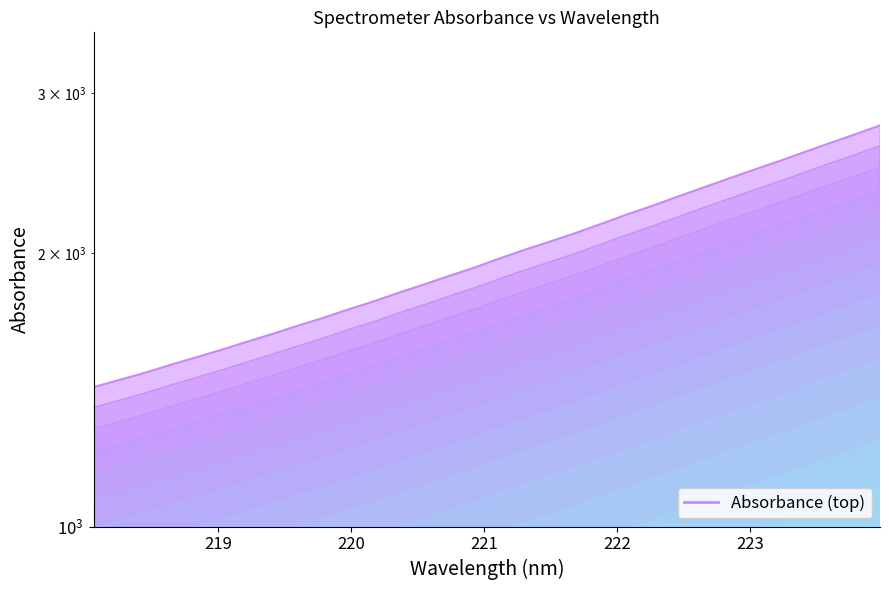

True or false: there are more than 2 points higher than both neighbors.

False